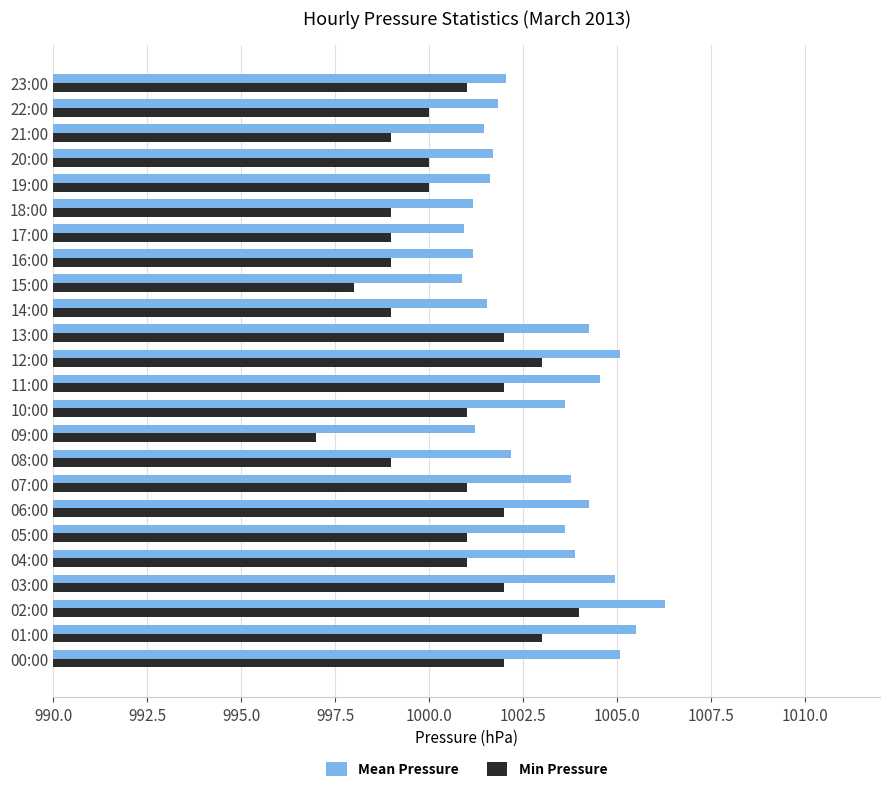

What is the maximum value shown in the chart?

1006.3